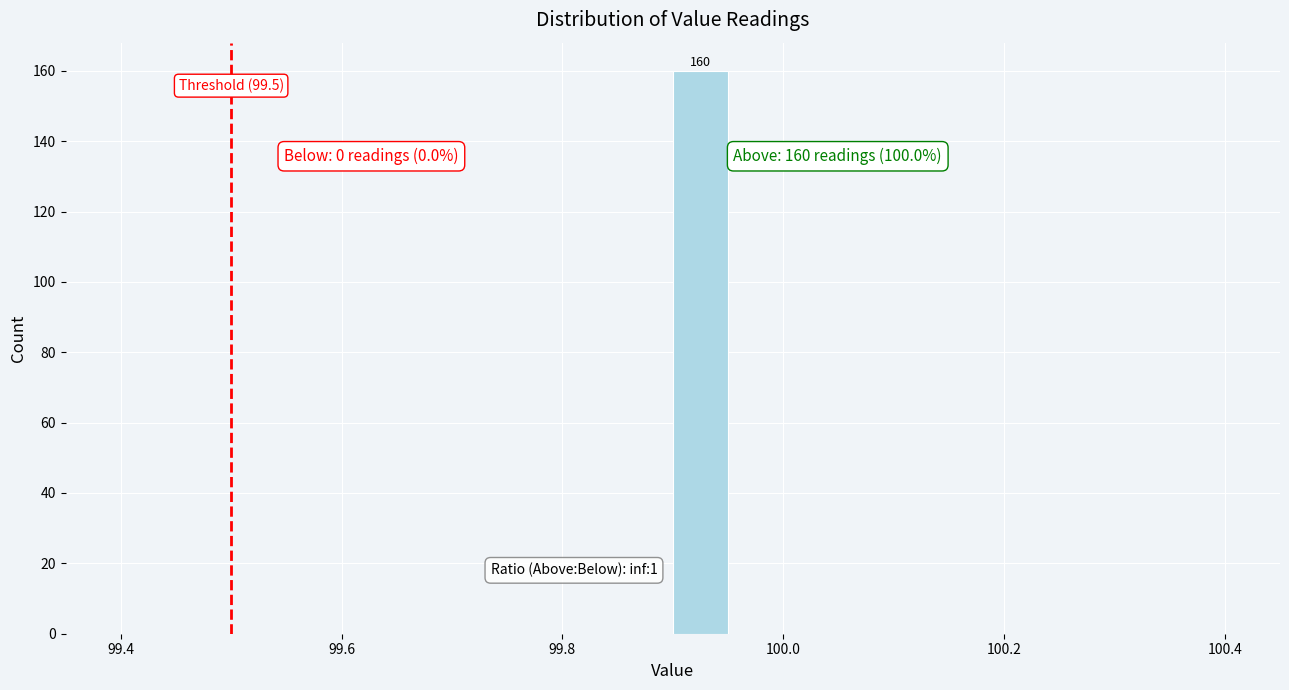

Read against the x-axis, roughly where is the centre of the tallest bar?

99.92